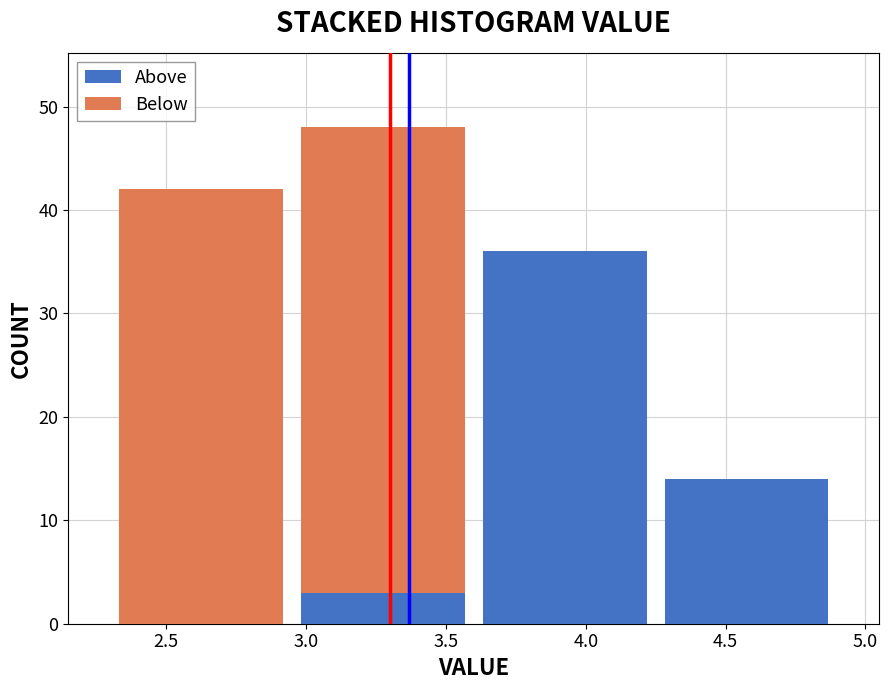

Reading left to right, transcribe this chart: for each stacked bar, give the range it covers on the x-axis and its total height. The values are not printed on the chart, so give them approximately, as read against the axis.

2.30 to 2.95: 42
2.95 to 3.60: 48
3.60 to 4.25: 36
4.25 to 4.90: 14